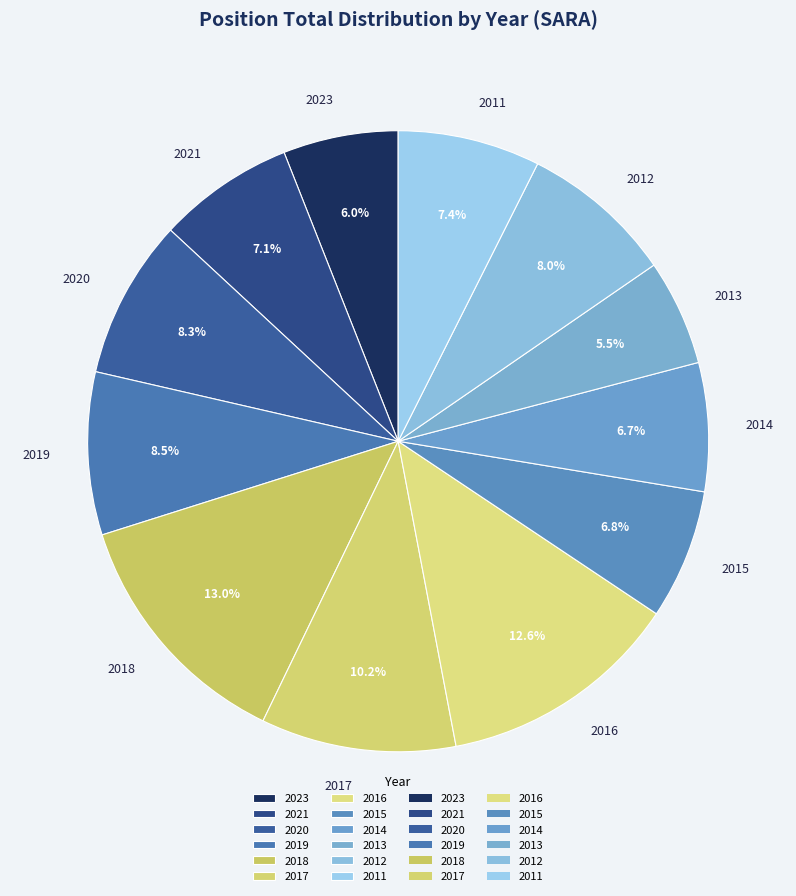

How many slices are in this pie chart?

12